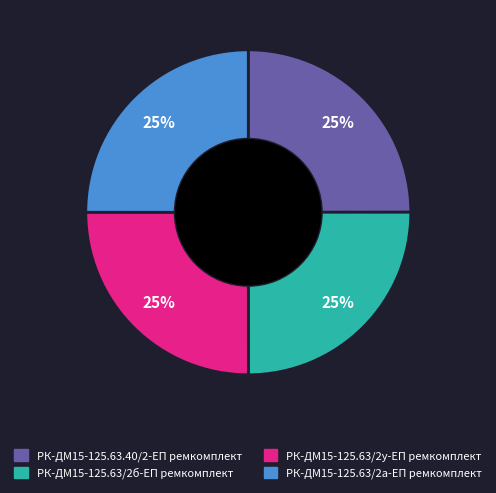

True or false: РК-ДМ15-125.63/2б-ЕП ремкомплект accounts for 18% of the total.

False